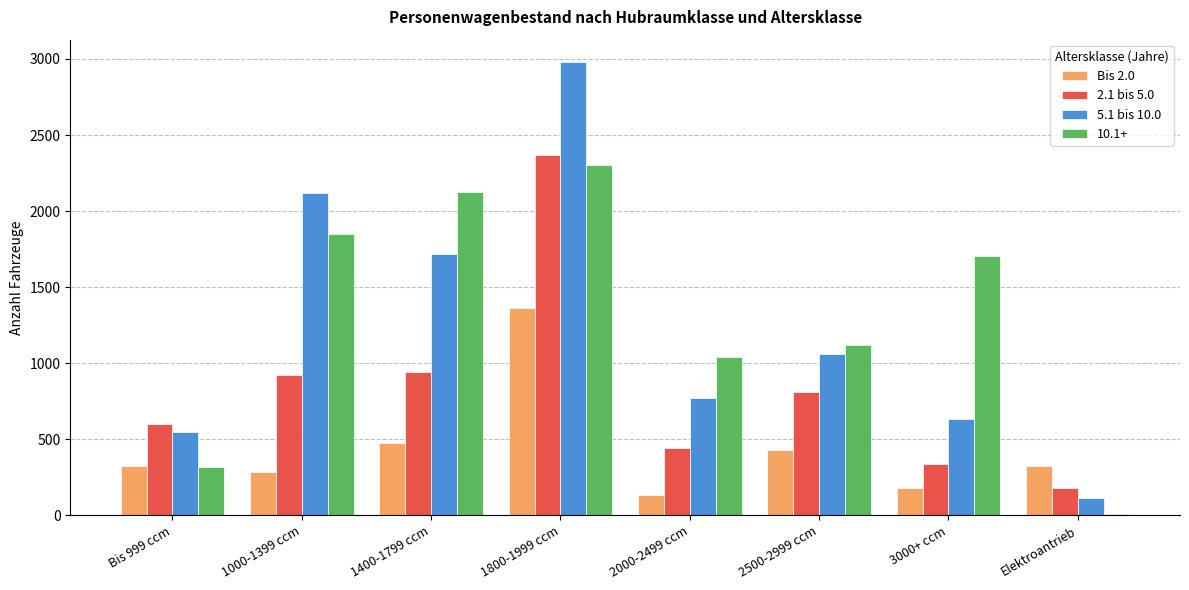

At which label does 2.1 bis 5.0 reach its peak?

1800-1999 ccm